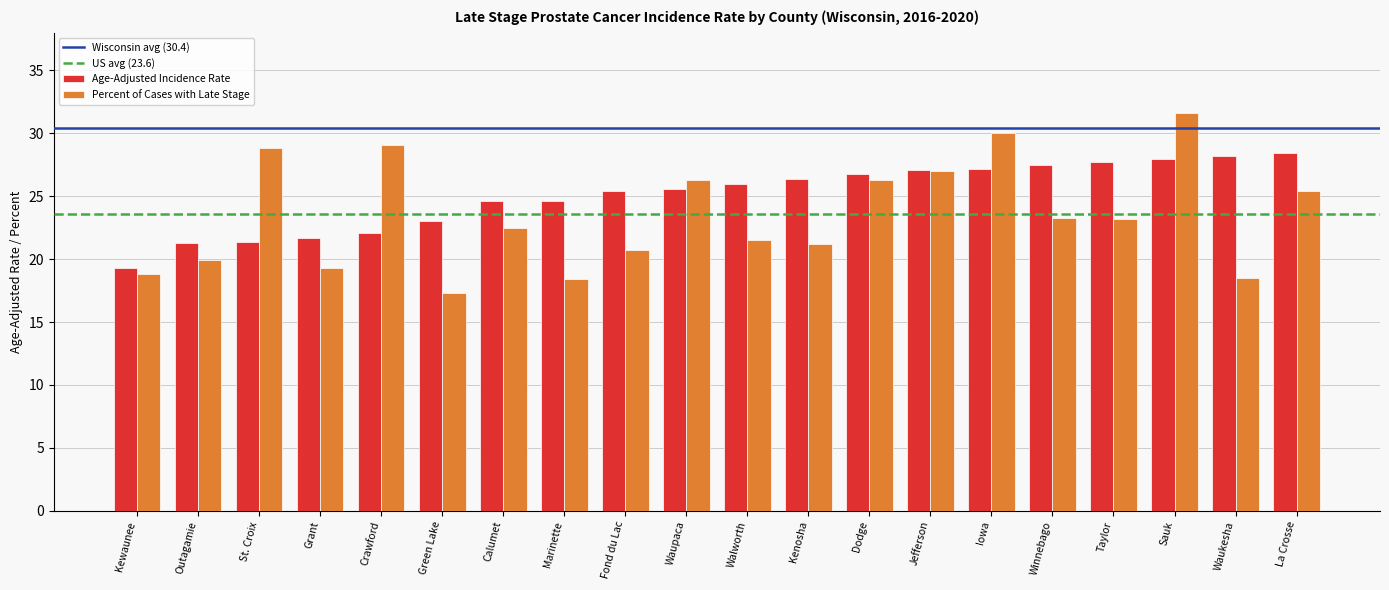

At which category does the chart reach its peak across all series?

Sauk